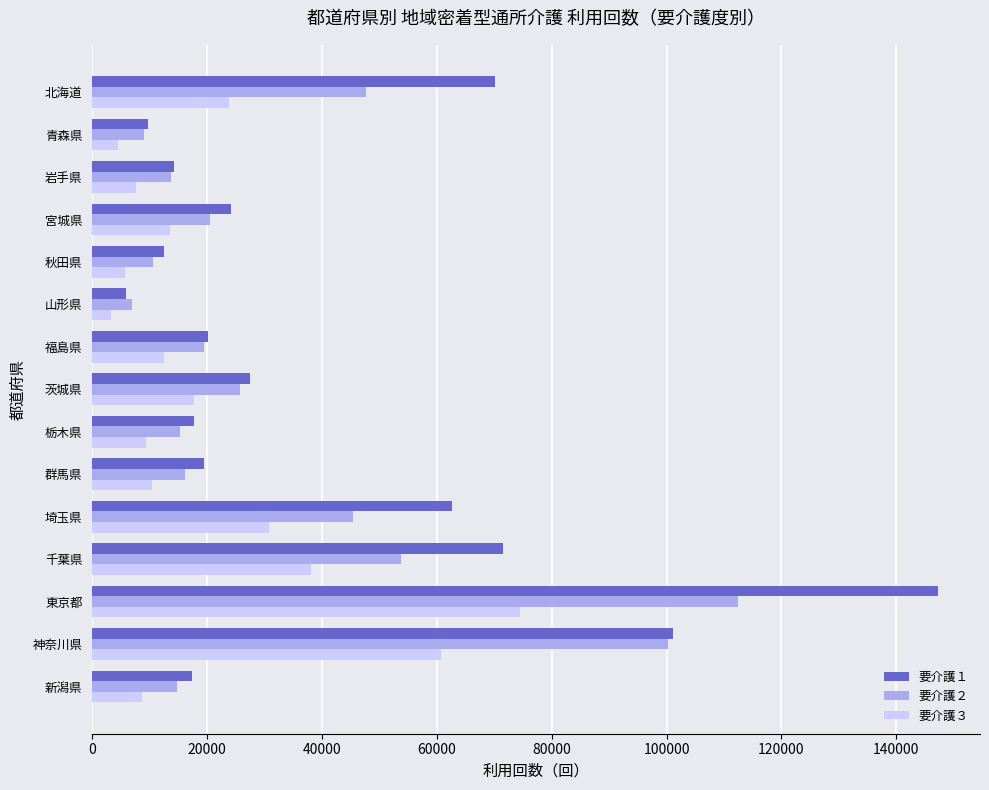

Which series changed the most between 北海道 and 福島県?

要介護１